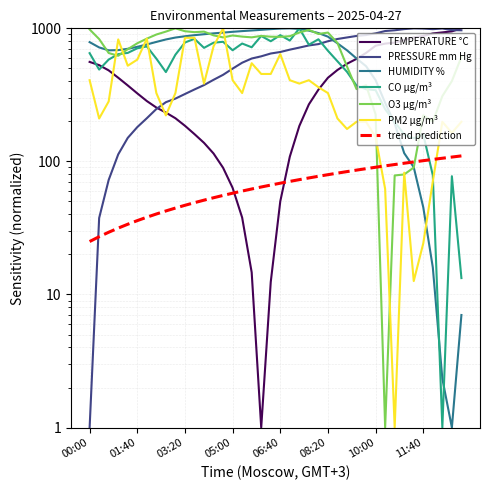

What is the label of the 38th point from the left?

12:20